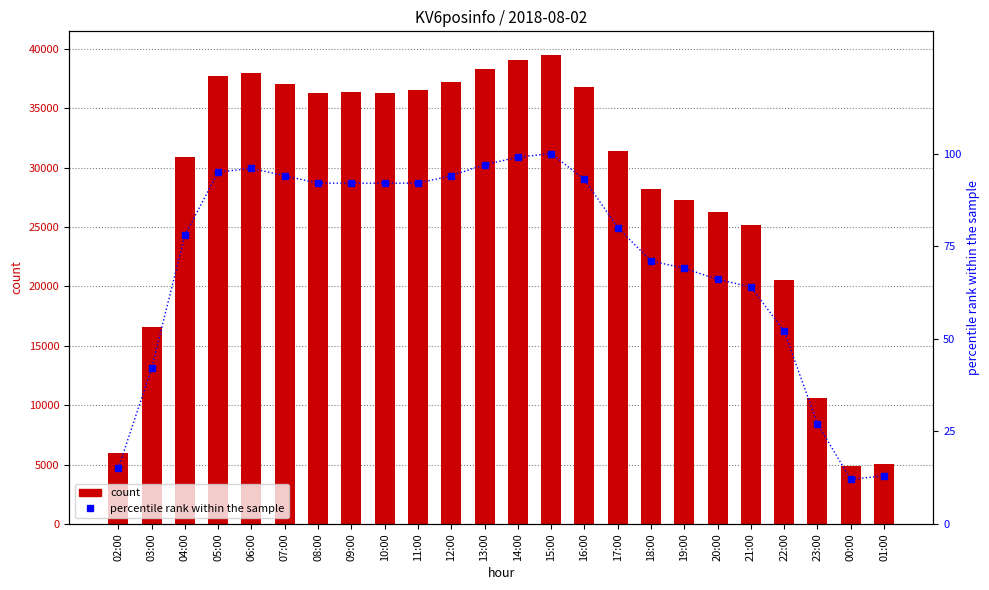

Between 18:00 and 23:00, which series saw the biggest shift?

KV6posinfo